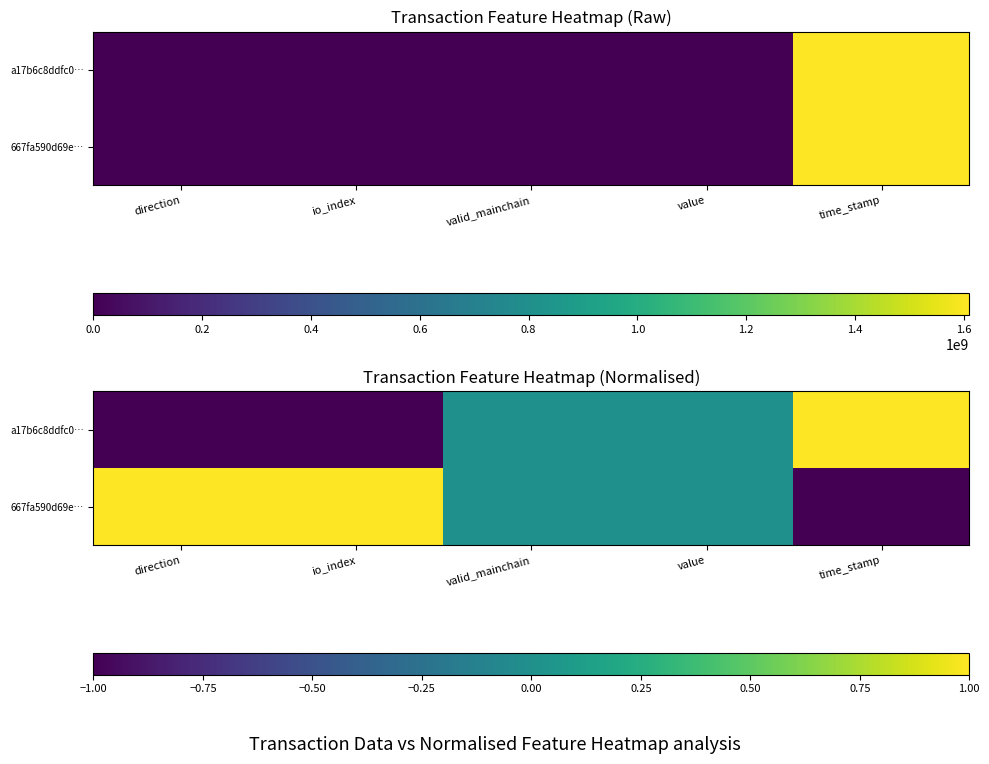

At which label does 667fa590d69e… reach its minimum?

time_stamp